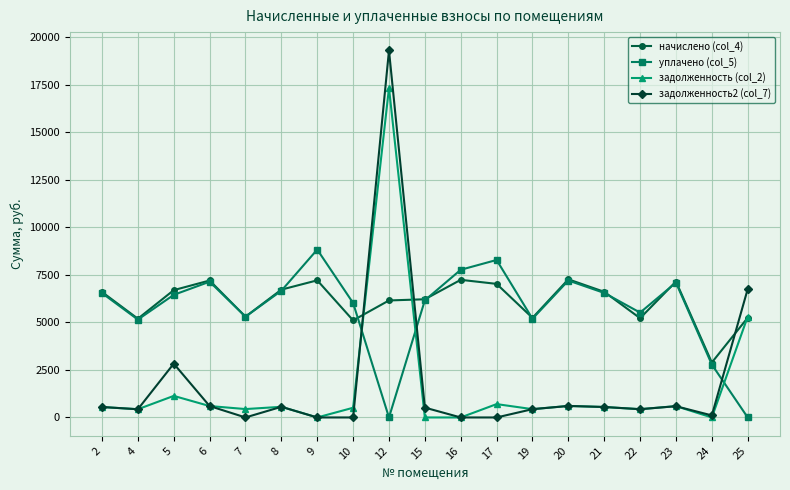

What is the value of the начислено (col_4) point at the 16th from the left?

5219.6